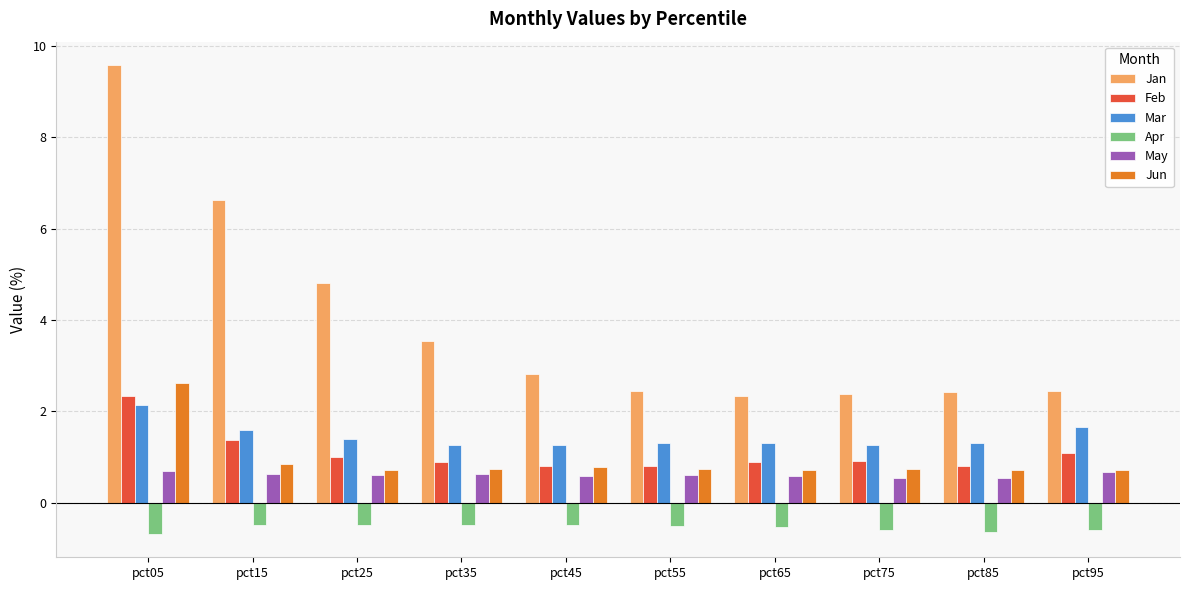

Is it true that Jun equals 0.8 at pct55?

True